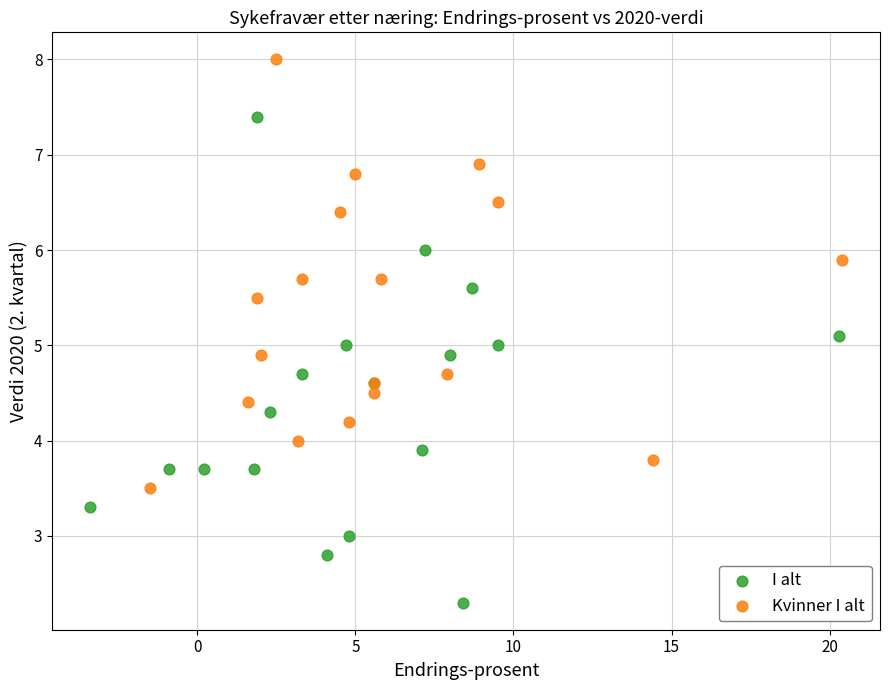

Which series contains the lowest Y value?

I alt